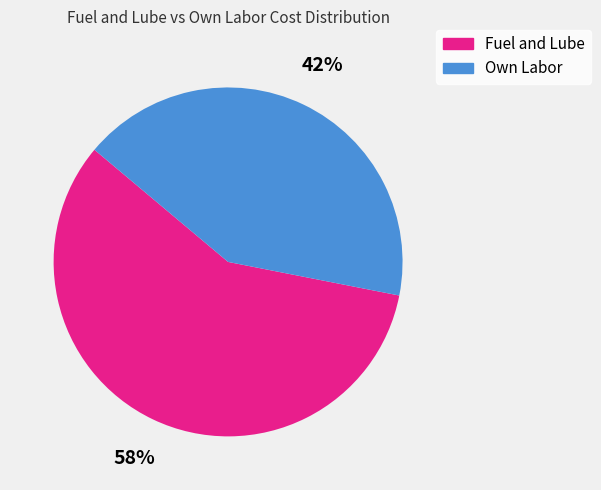

Is there any slice that represents more than half of the pie?

Yes